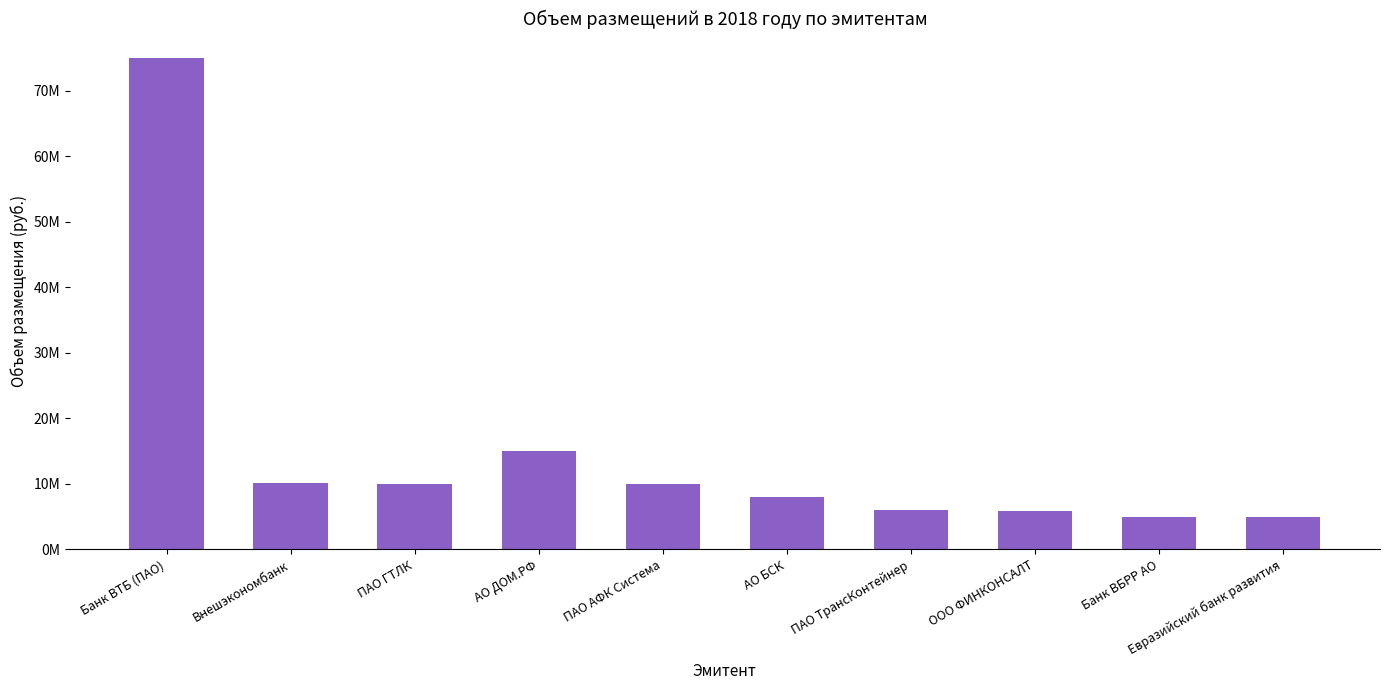

What is the change in value from АО БСК to ООО ФИНКОНСАЛТ?

-2100000